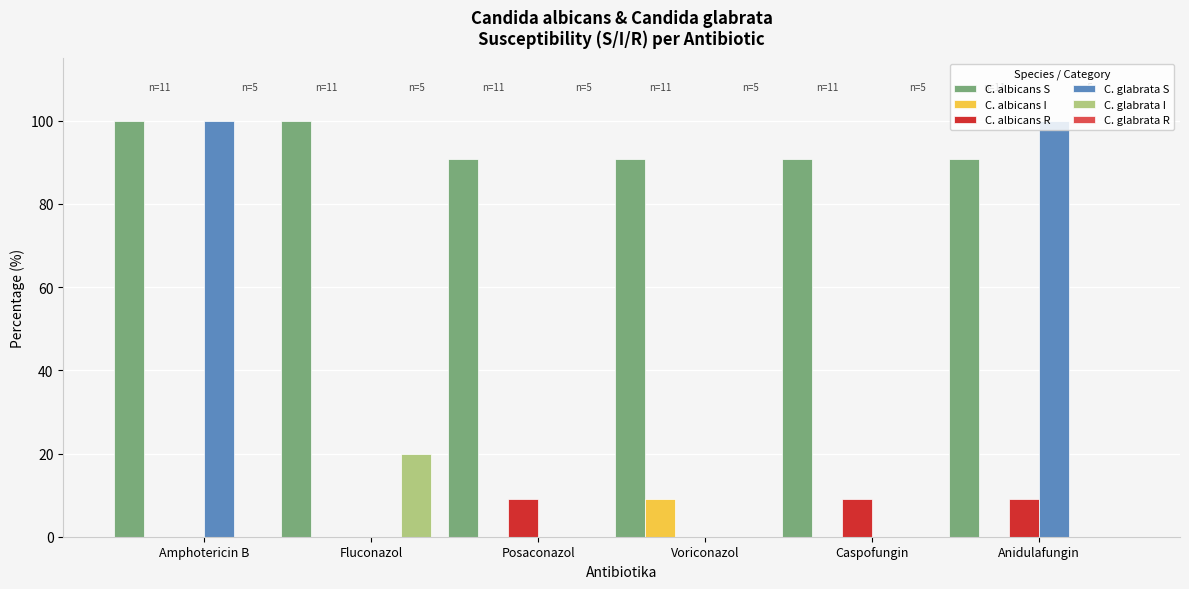

The value of C. albicans S at Fluconazol is 148.1. True or false?

False